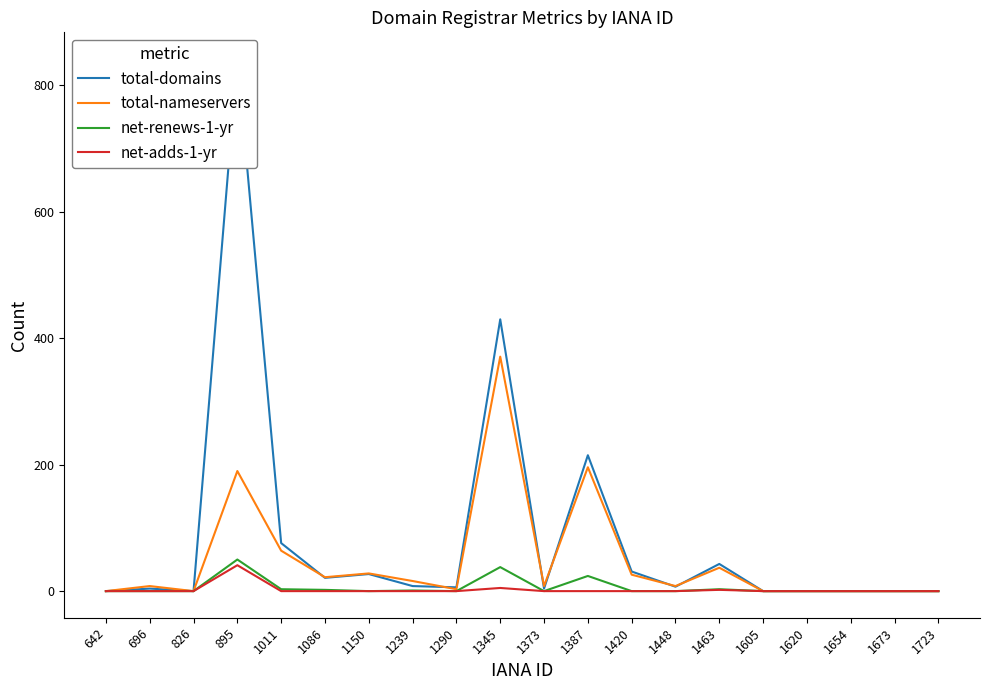

True or false: net-adds-1-yr has a value of 26 at 1011.

False